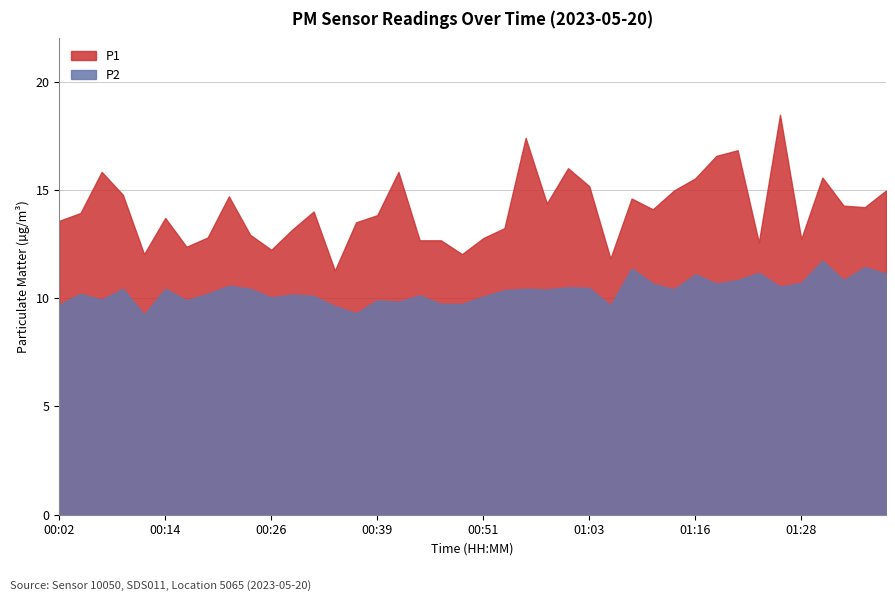

Which series has the largest range (max minus min)?

P1